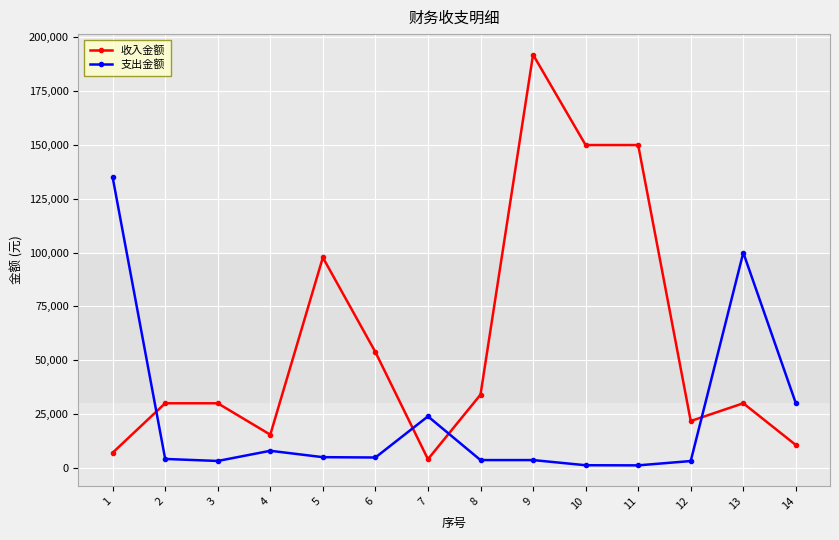

Which series changed the most between 5 and 12?

收入金额